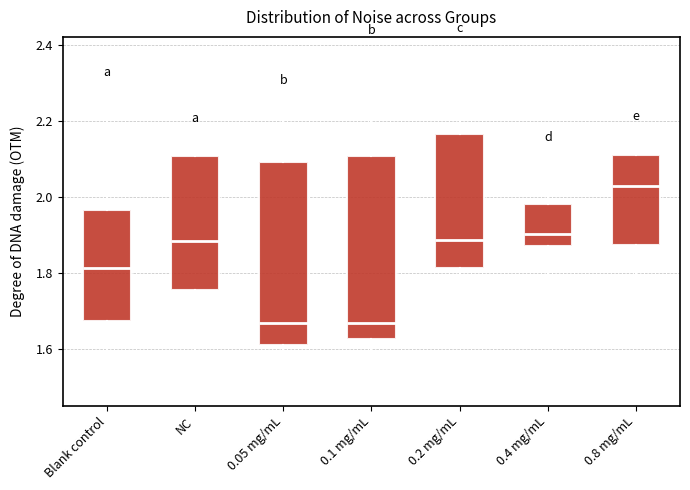

Where does the median line of the box for 0.1 mg/mL sit on the y-axis? The values are not printed on the chart, so give them approximately, as read against the axis.

1.66